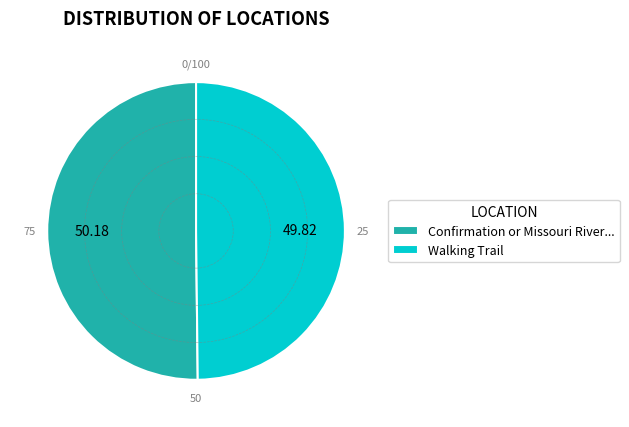

Is the sum of Walking Trail and Confirmation or Missouri River... greater than half?

Yes